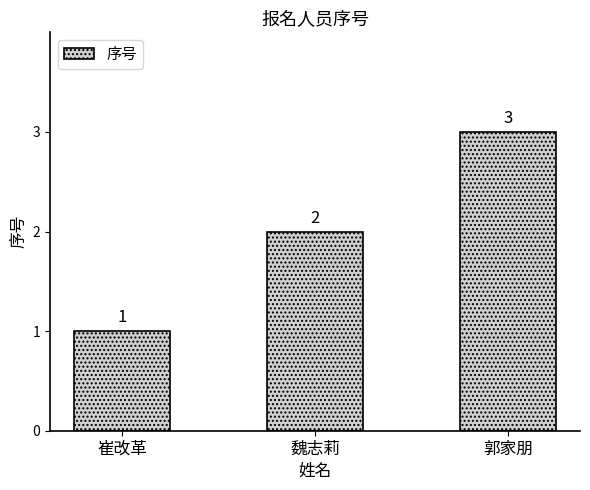

Which label corresponds to the smallest value in the chart?

崔改革